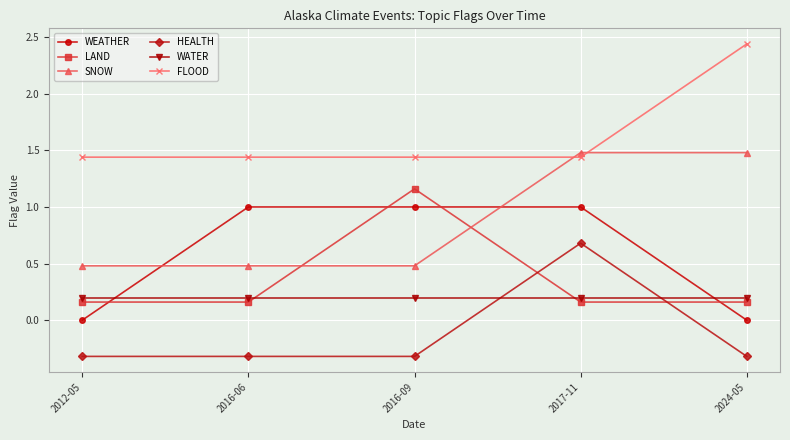

The SNOW series shows 1.0 at 2024-05. True or false?

False